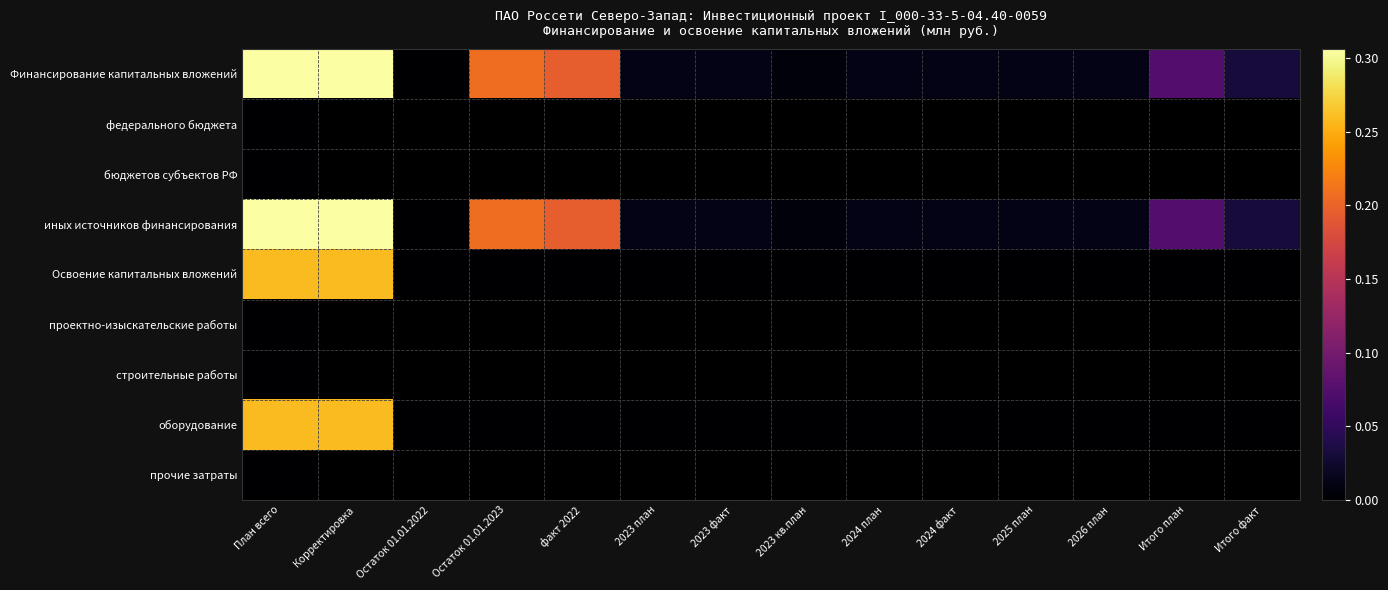

True or false: оборудование has a value of 0.0 at 2023 кв.план.

True